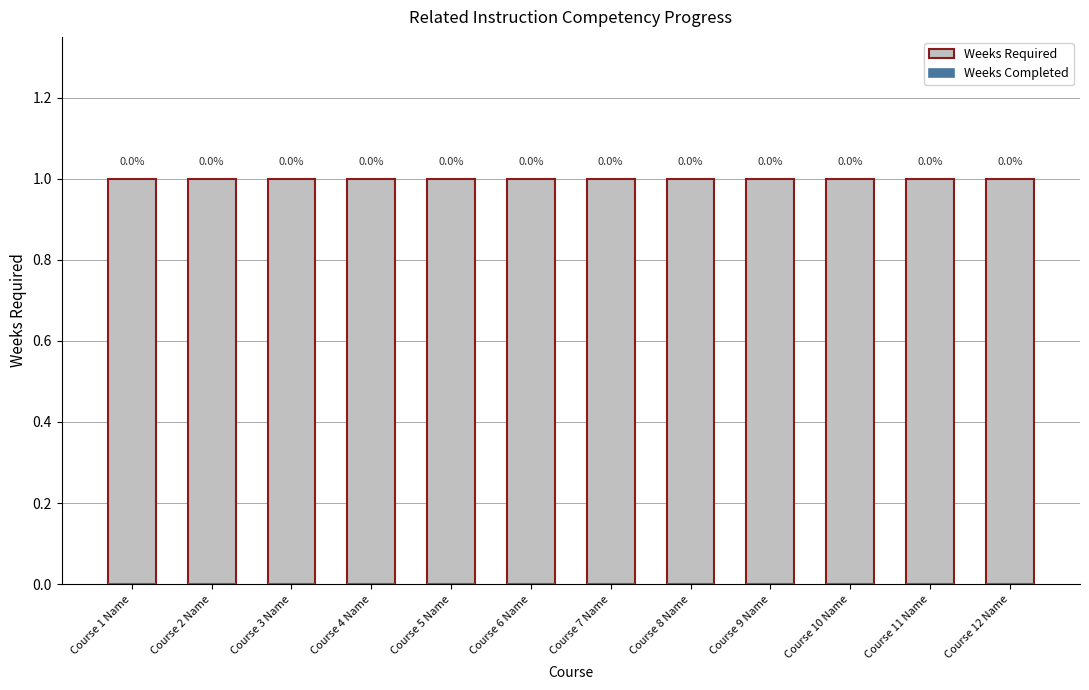

List the labels in order of Weeks Required value, smallest first.

Course 1 Name, Course 2 Name, Course 3 Name, Course 4 Name, Course 5 Name, Course 6 Name, Course 7 Name, Course 8 Name, Course 9 Name, Course 10 Name, Course 11 Name, Course 12 Name